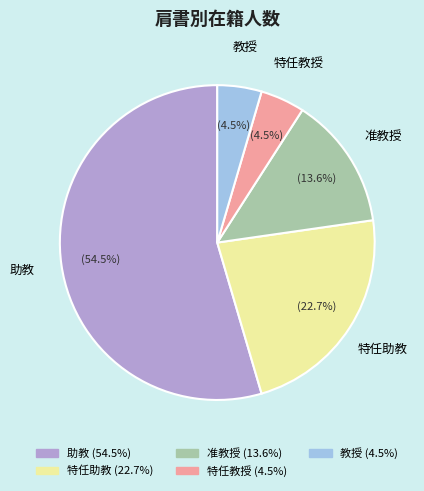

Which has a higher value, 助教 or 教授?

助教